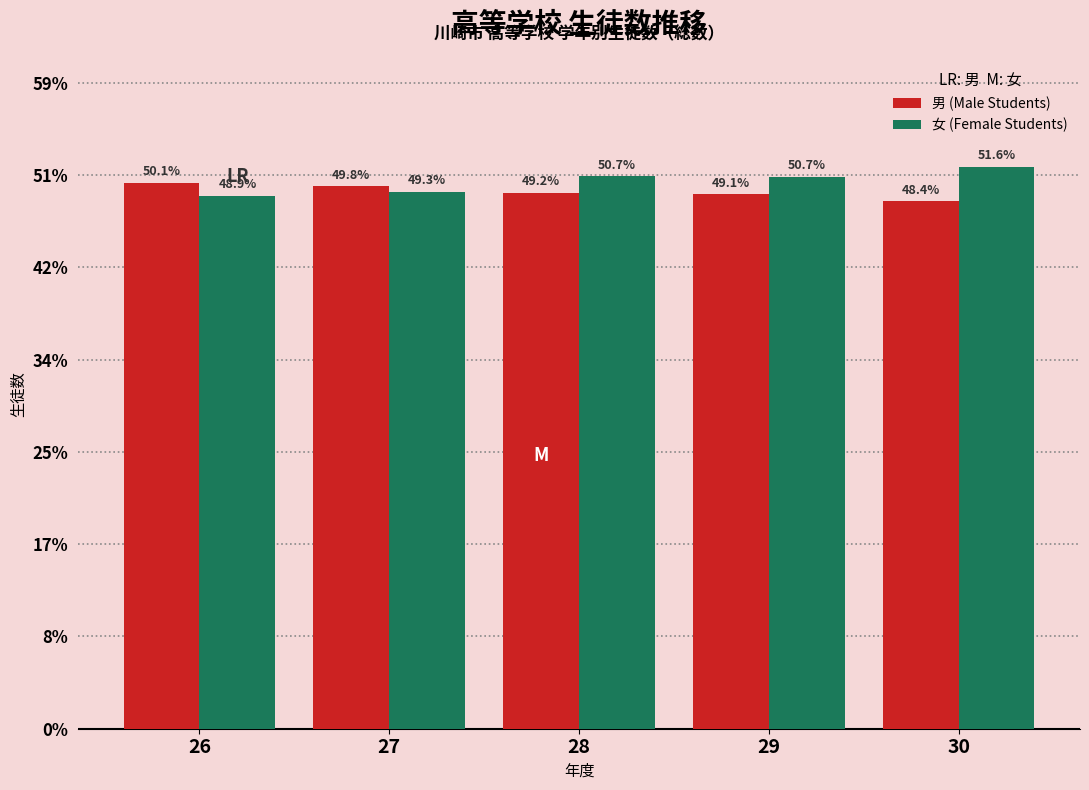

Rank the series by their average value, from lowest to highest.

男 (Male Students), 女 (Female Students)